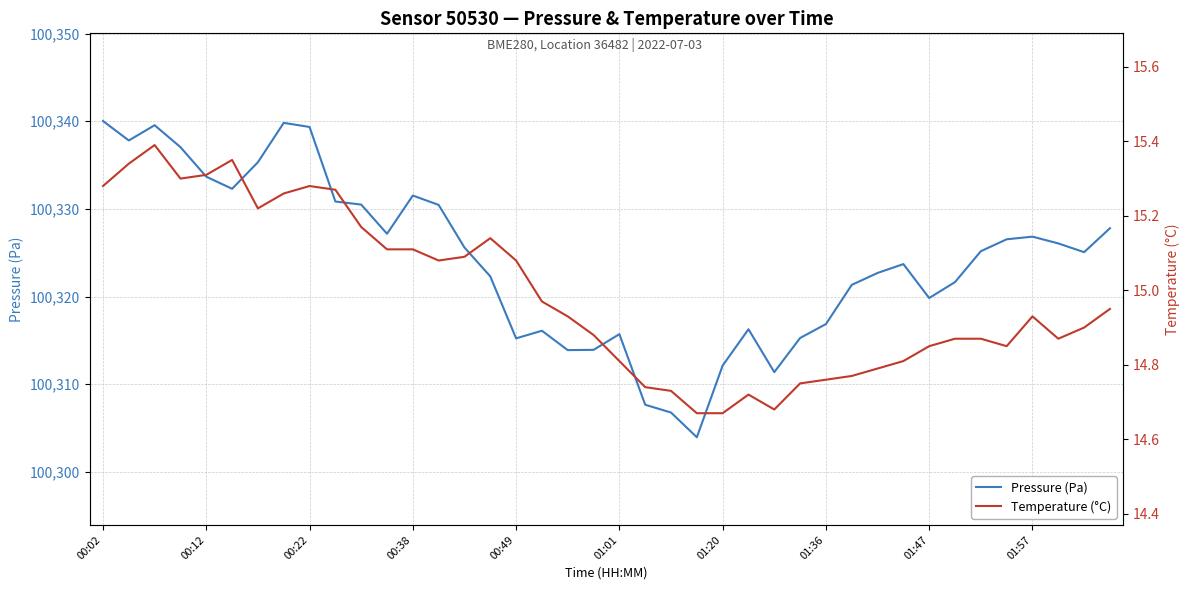

Which series changed the most between 00:22 and 38?

Pressure (Pa)